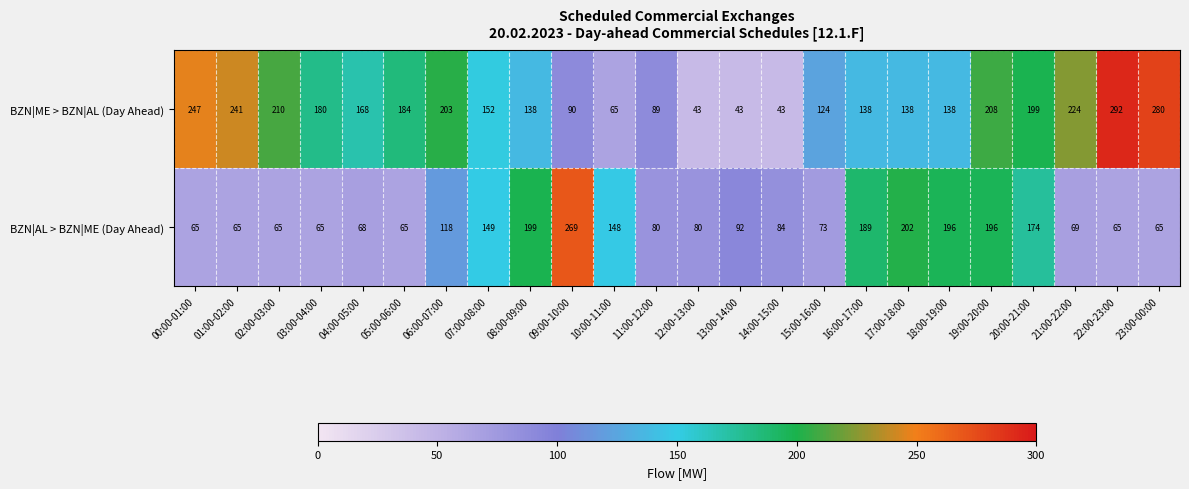

How many values in the BZN|ME > BZN|AL (Day Ahead) series are below 168?

12